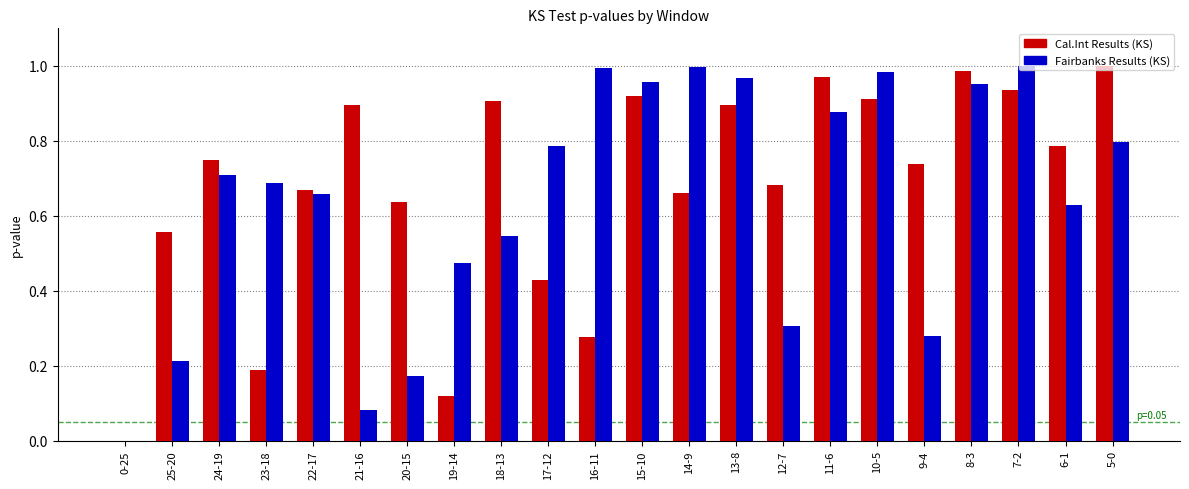

What are all the series names shown in the legend?

Cal.Int Results (KS), Fairbanks Results (KS)